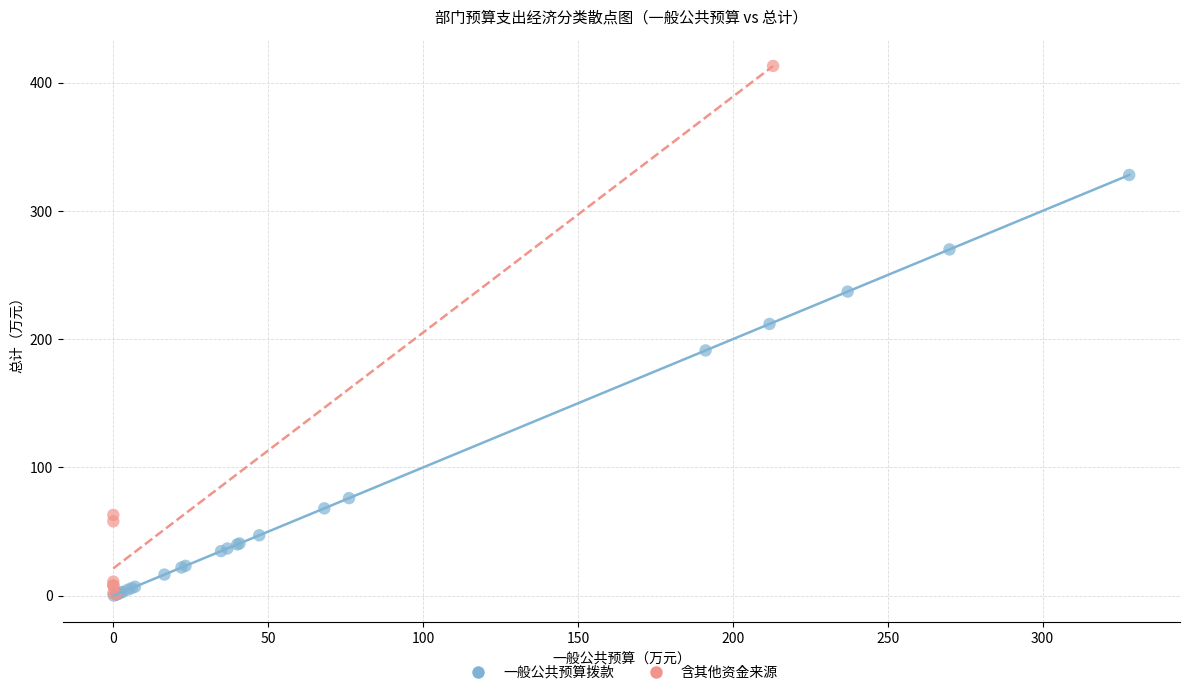

Which series has the widest spread of Y values?

含其他资金来源